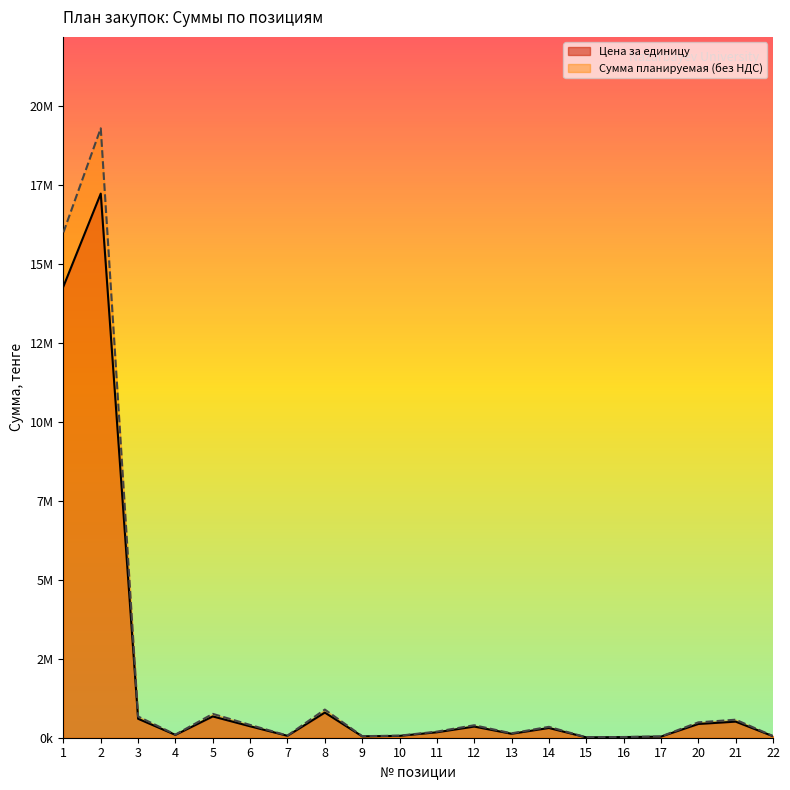

True or false: Цена за единицу and Сумма планируемая (без НДС) cross at least once.

False